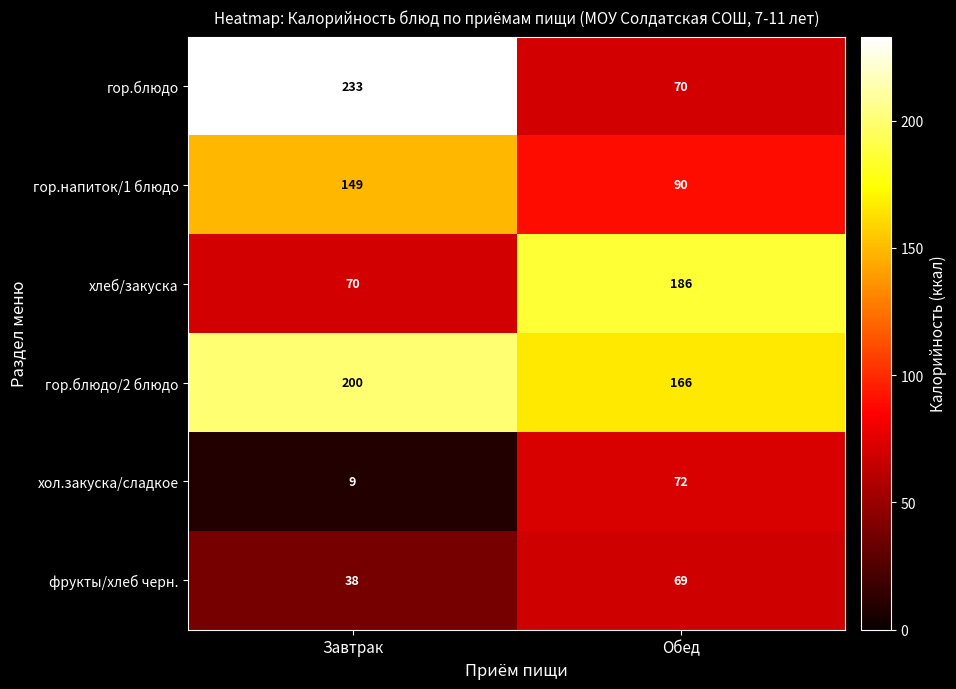

What is the sum of all гор.напиток/1 блюдо values?

239